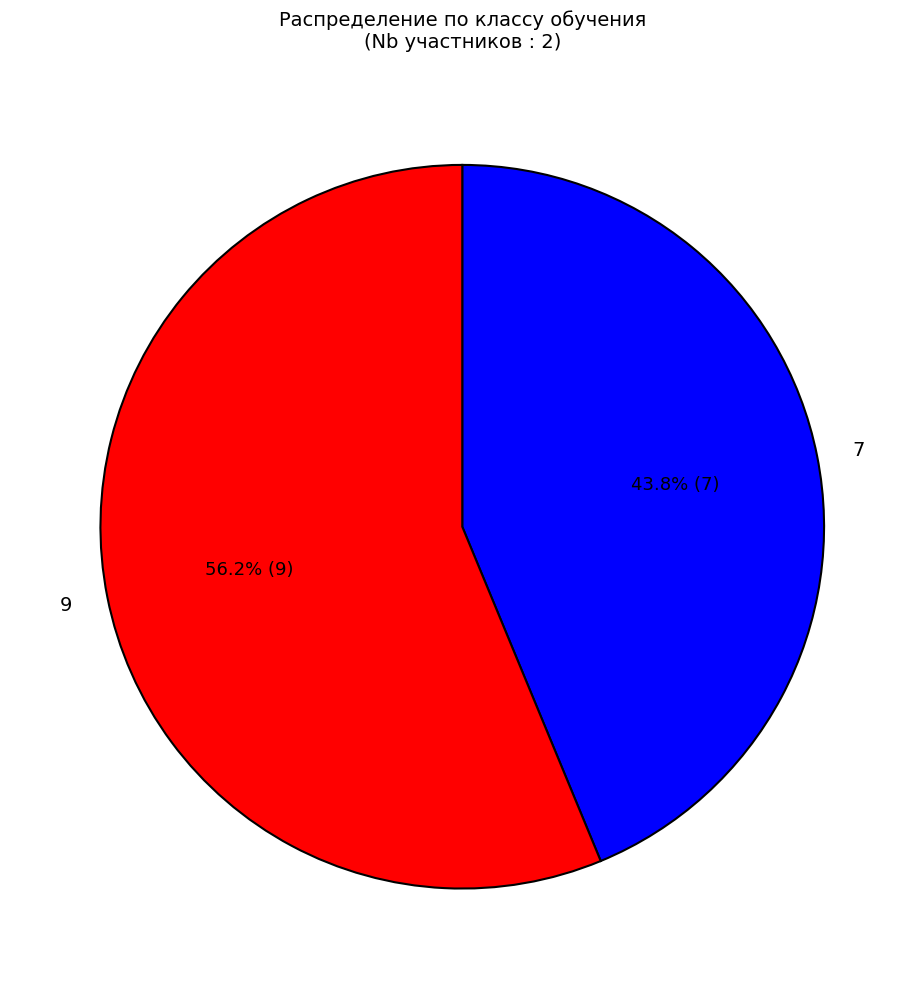

What is the total percentage of 9 and 7?

100.0%